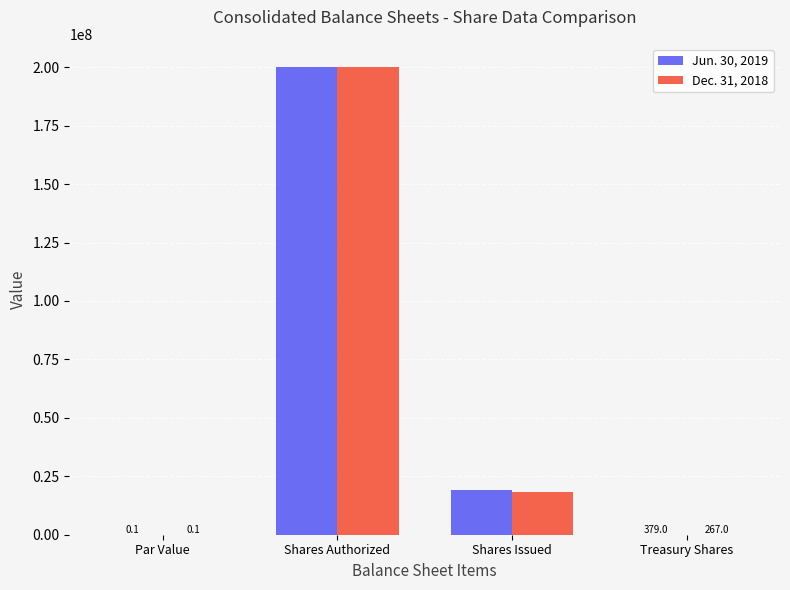

Where does the Dec. 31, 2018 series first go above 18465165?

Shares Authorized